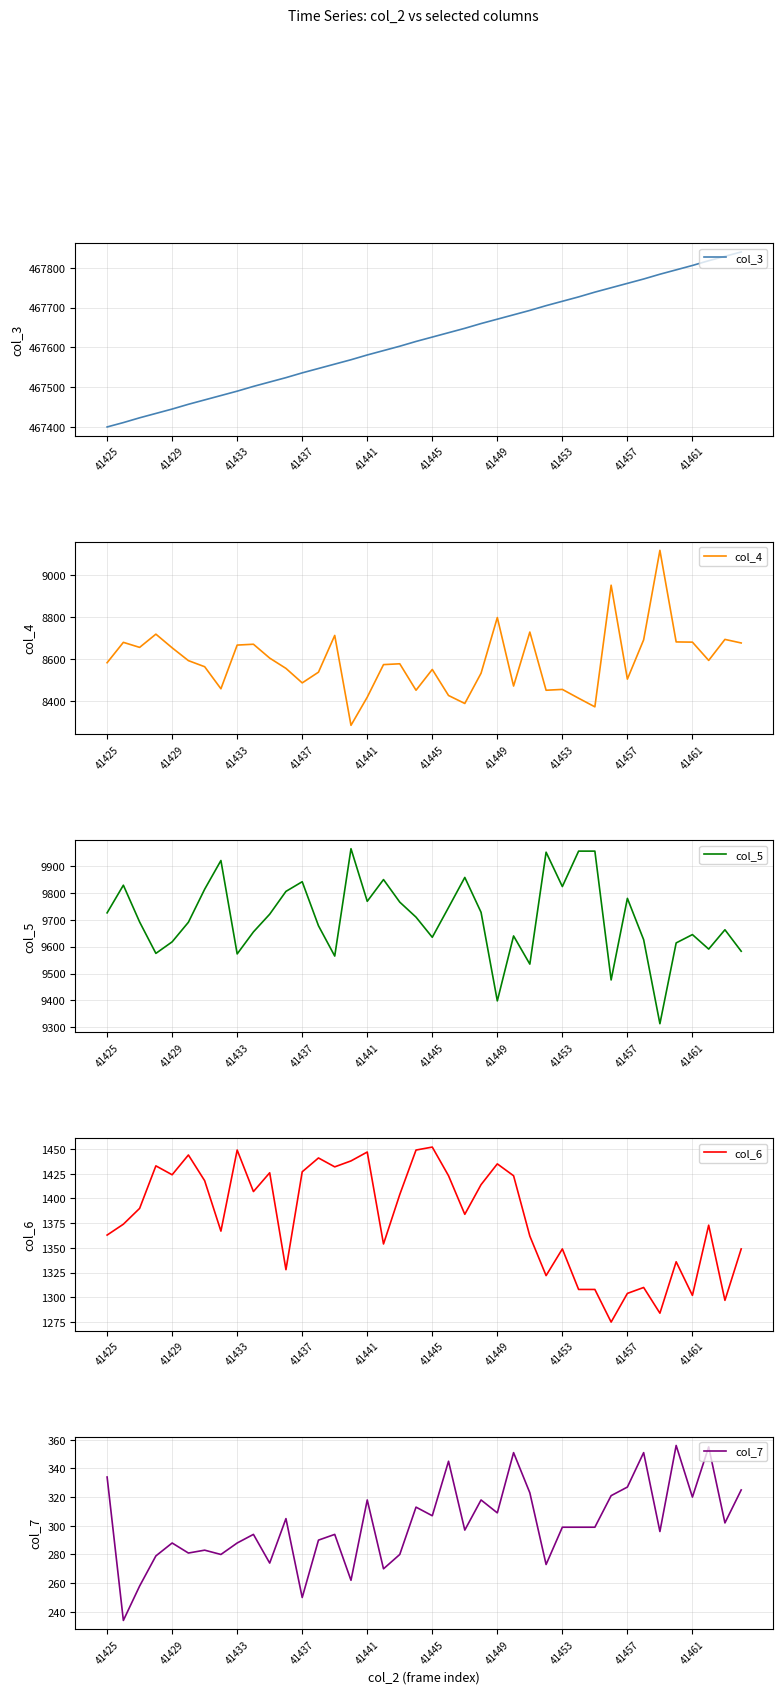

What is the maximum value for col_3?

467840